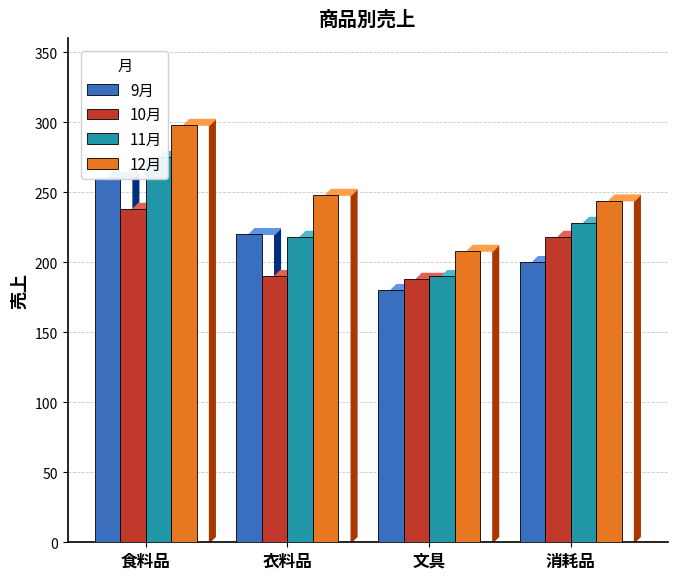

The value of 12月 at 文具 is 349. True or false?

False